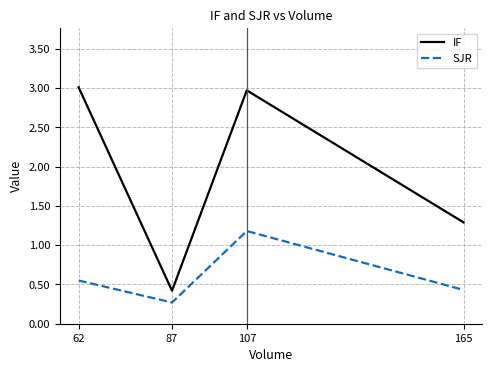

What is the difference between the second highest and minimum values in the SJR series?

0.3